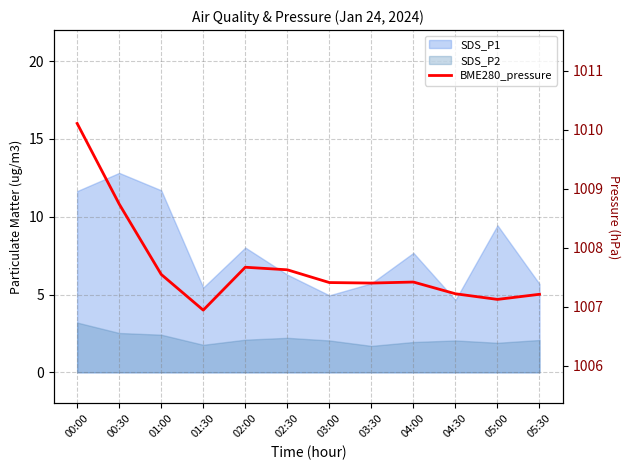

The value at 03:00 is 1007.4. True or false?

True